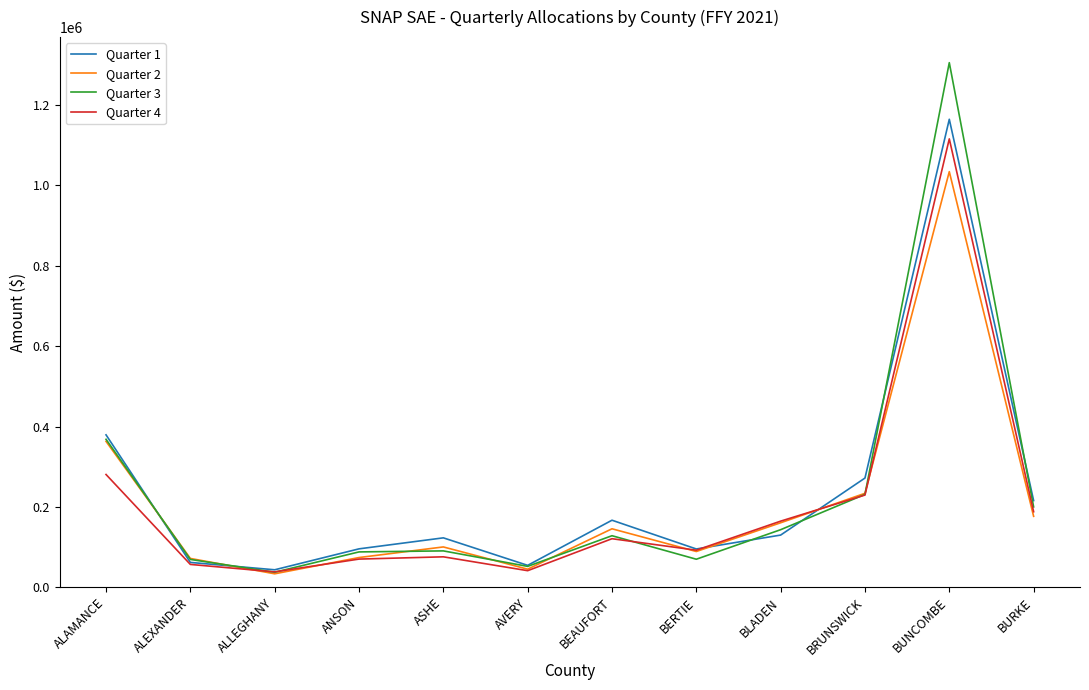

At which category is the sum across all series the highest?

BUNCOMBE